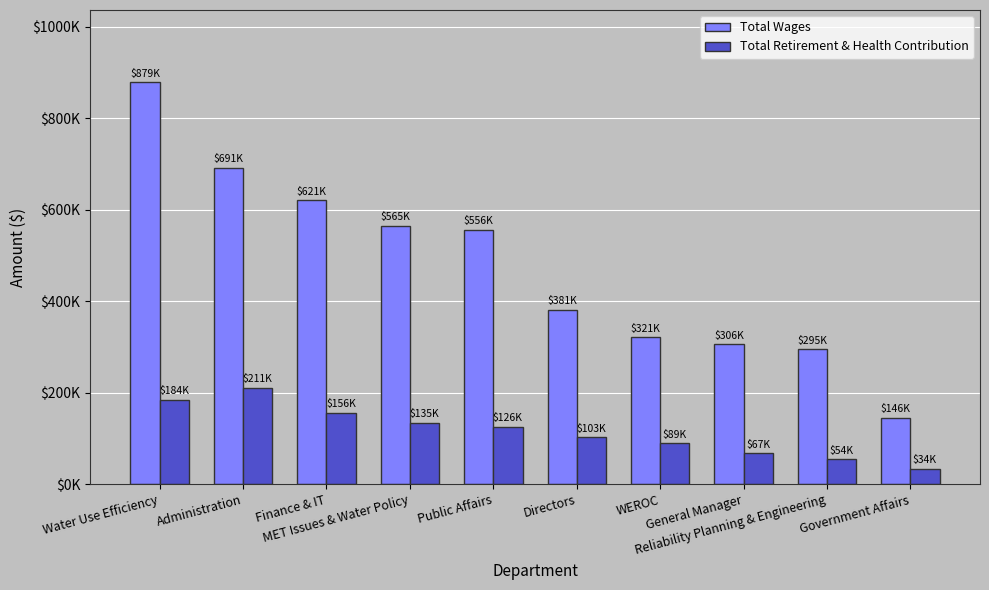

Are the bars grouped side by side (vs. stacked)?

Yes